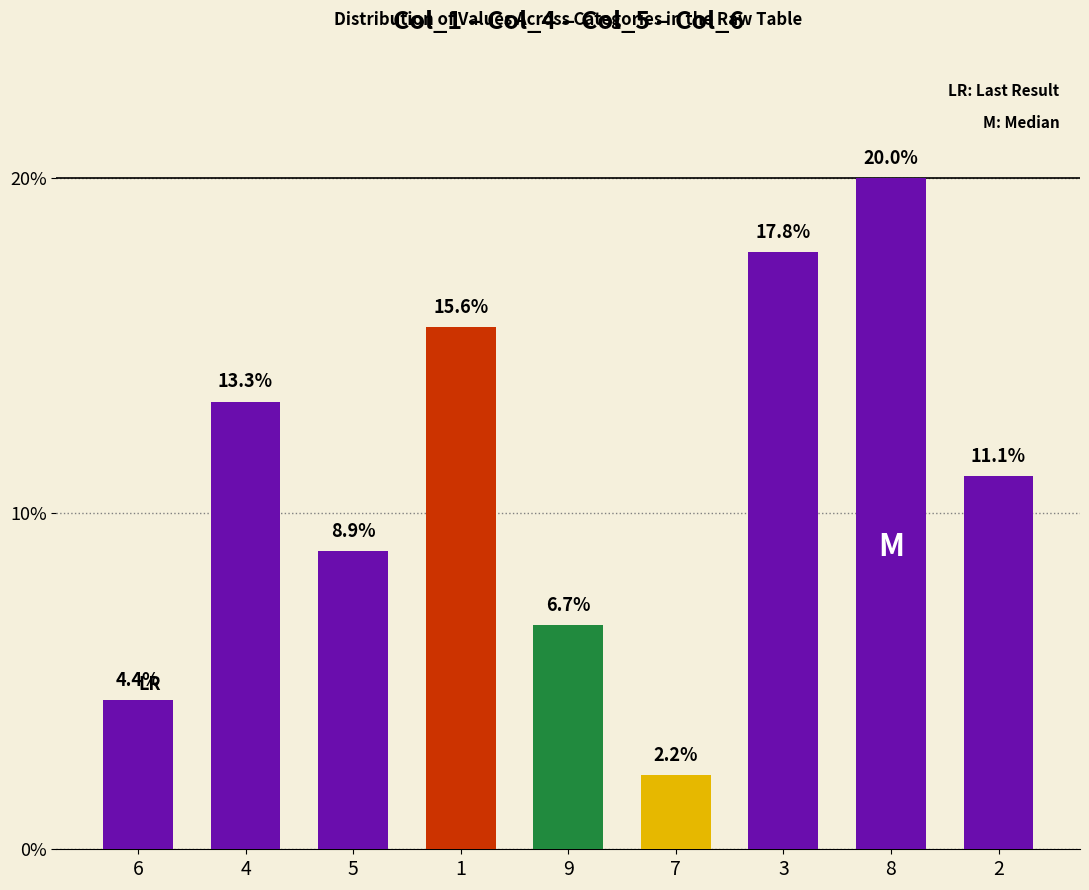

What is the change in value from 3 to 2?

-6.7